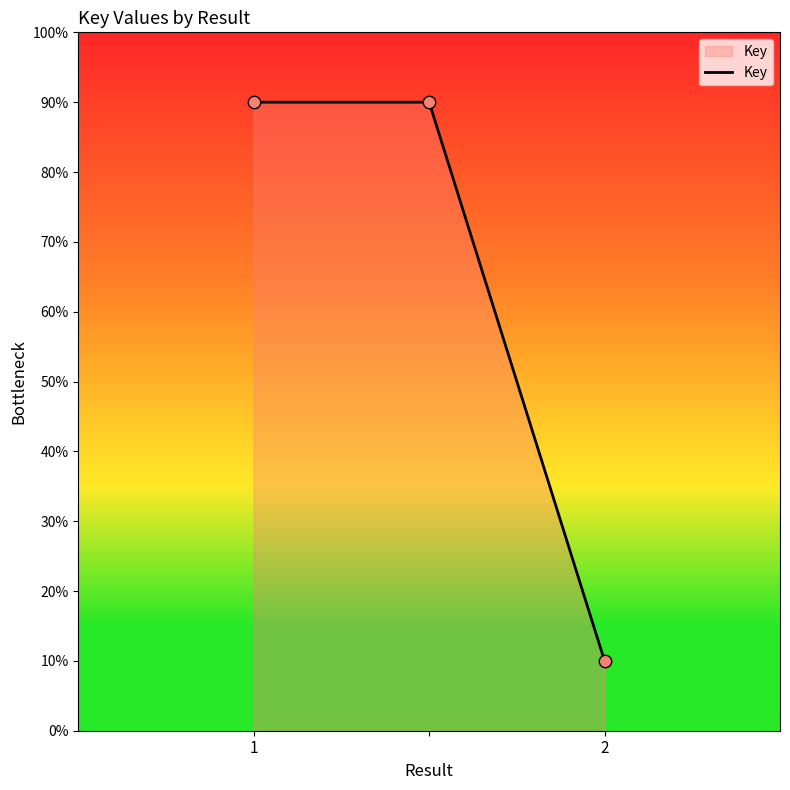

What is the sum of all values?

190